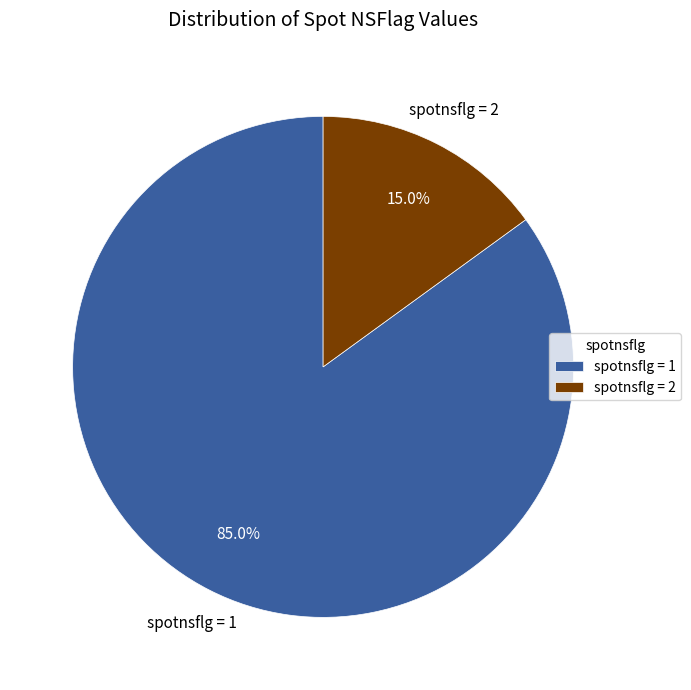

Is there any slice that represents more than half of the pie?

Yes